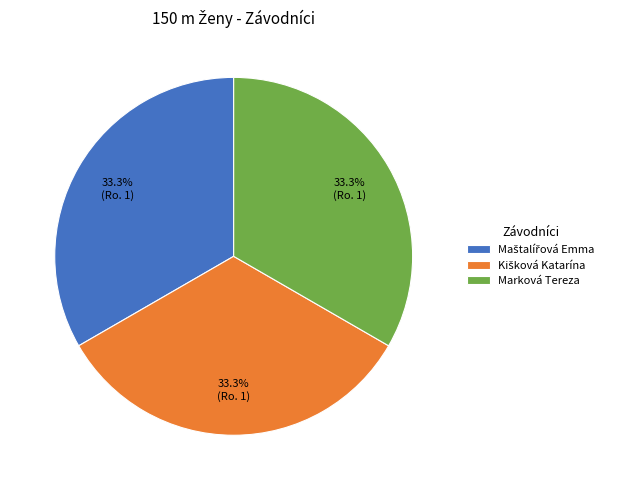

To the nearest percent, what is the average slice percentage?

33%